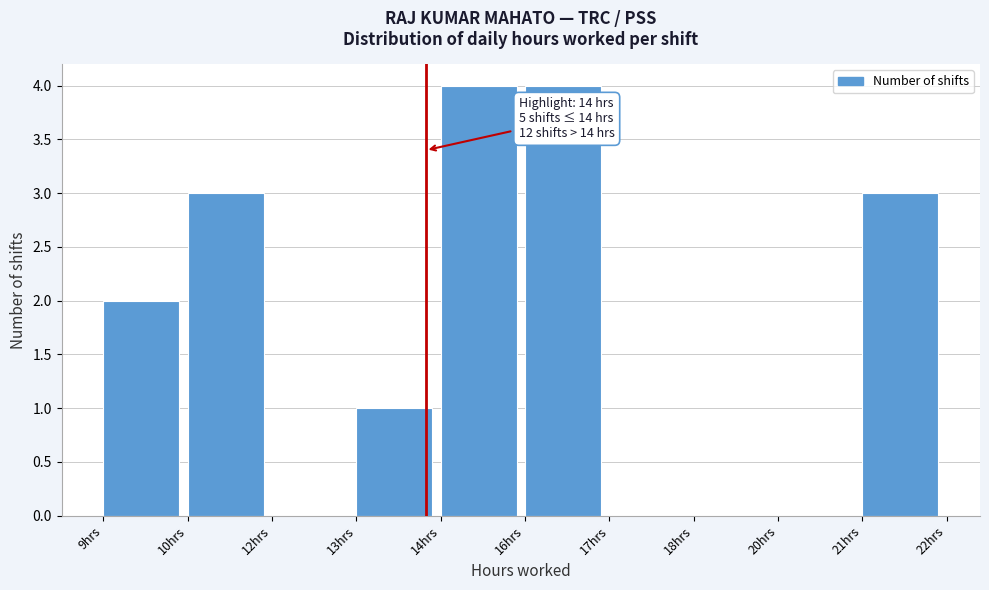

Reading right to left, extract all data points from this chart.

21hrs=3	20hrs=0	18hrs=0	17hrs=0	16hrs=4	14hrs=4	13hrs=1	12hrs=0	10hrs=3	9hrs=2